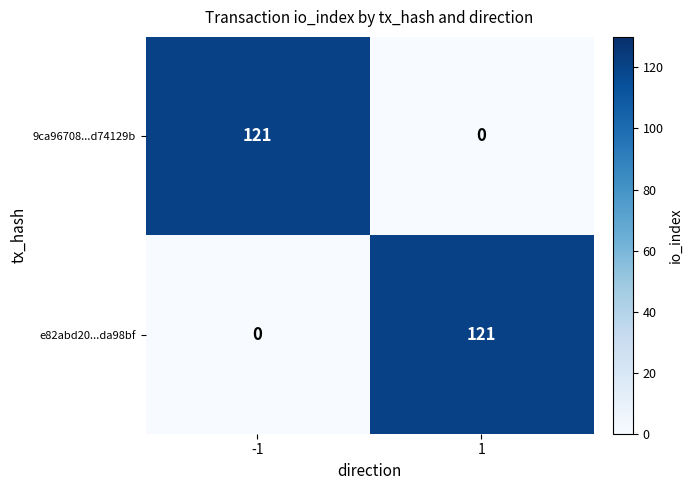

How many values in the 9ca96708...d74129b series are below 121?

1